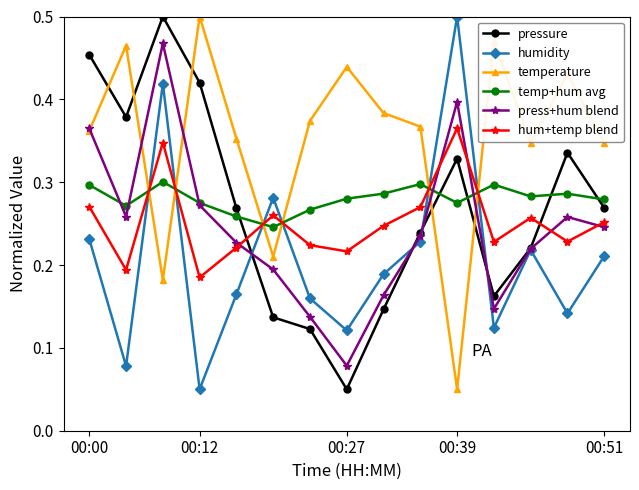

Count the number of categories in the chart.

15